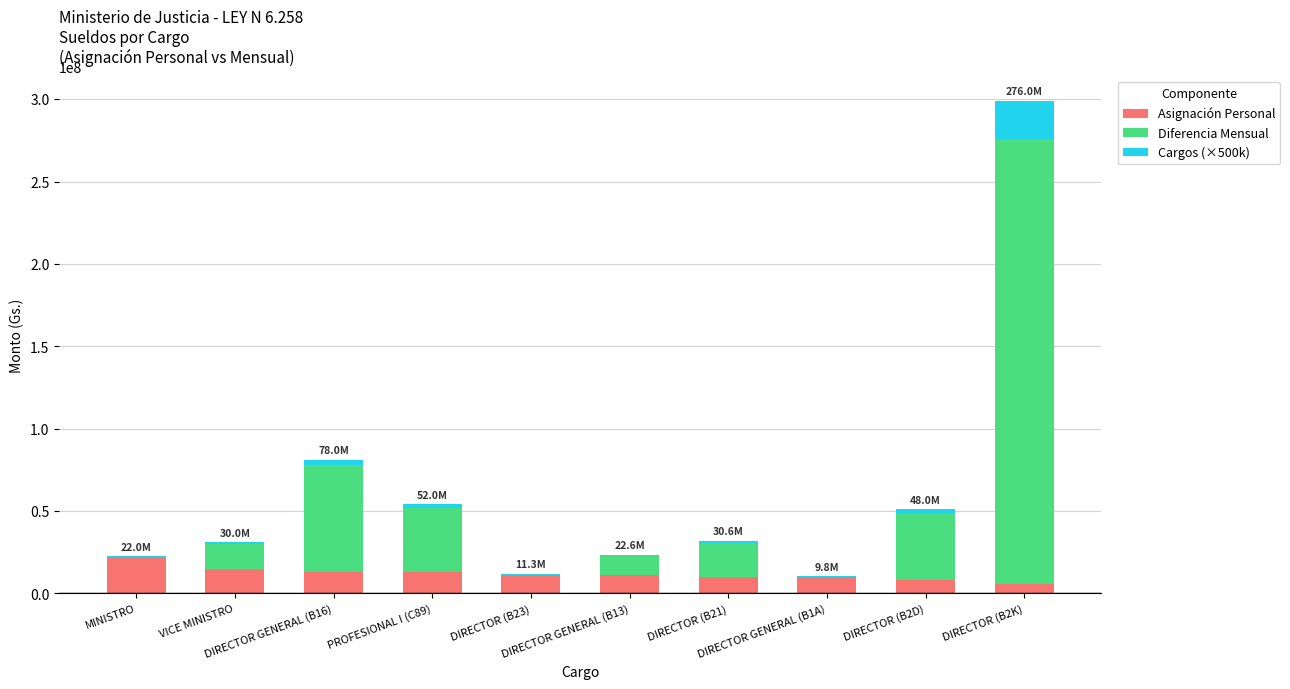

What is the label of the 4th bar from the left?

PROFESIONAL I (C89)